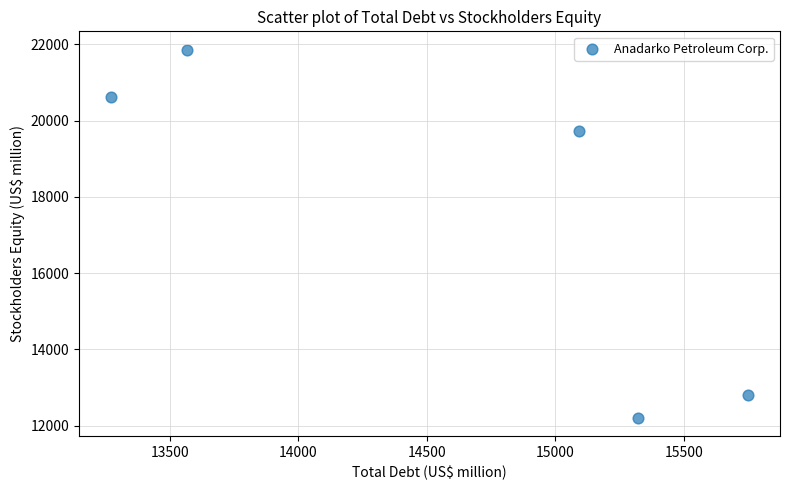

What Y value in the scatter plot is closest to 17034?

19725